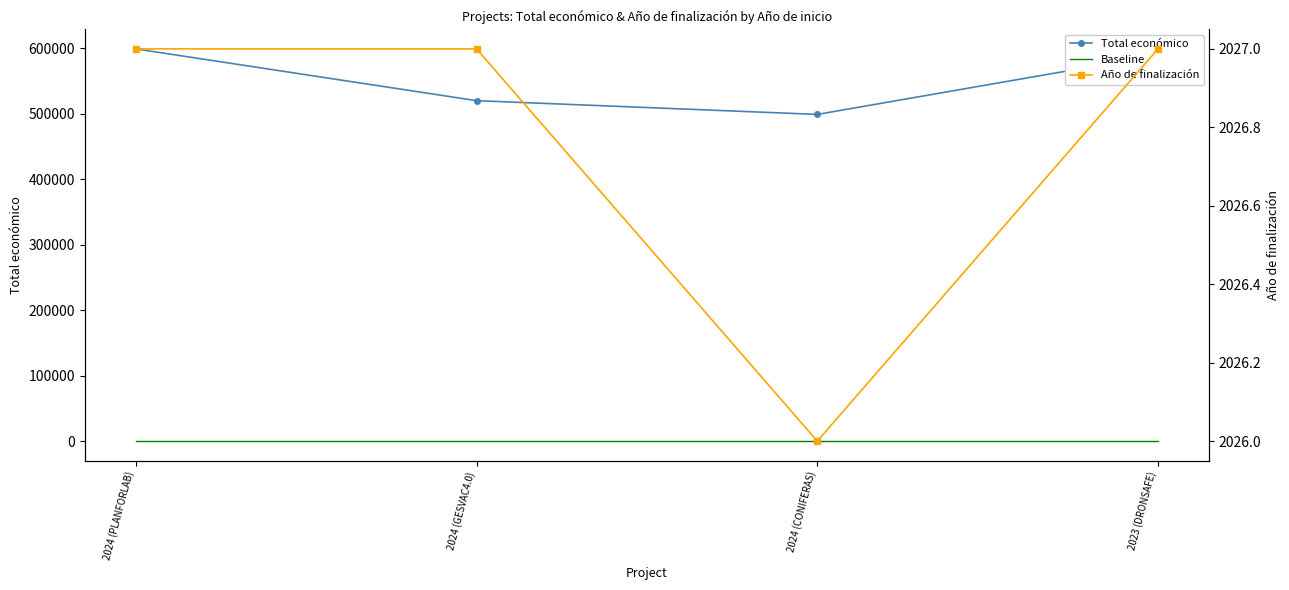

What is the sum of all Total económico values?

2207839